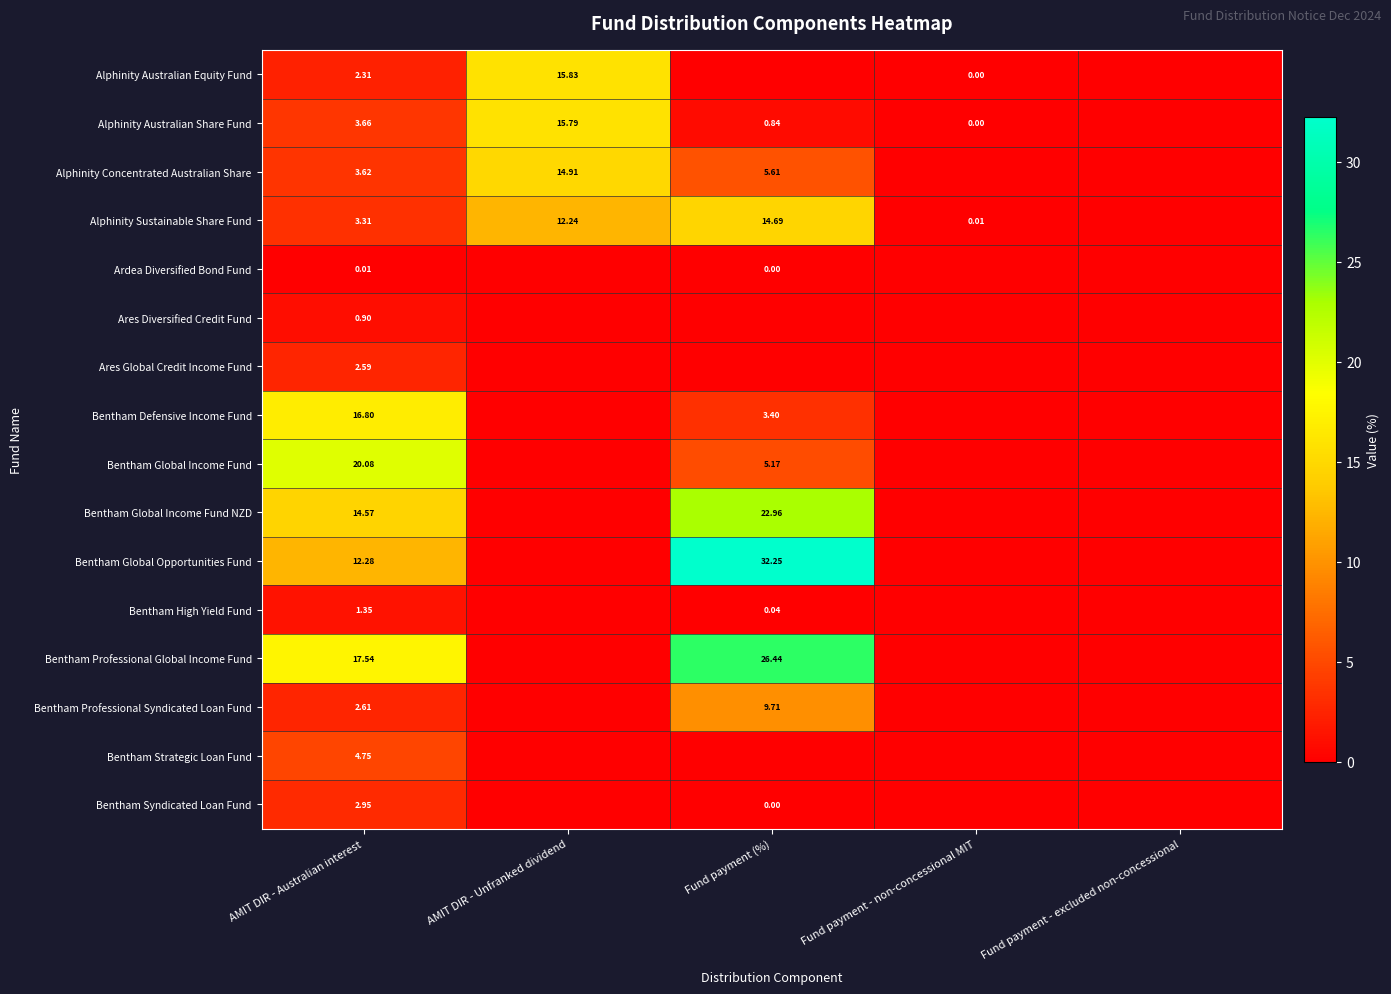

Is the value of Bentham Professional Syndicated Loan Fund at Fund payment (%) greater than the value of Alphinity Sustainable Share Fund at Fund payment - non-concessional MIT?

Yes